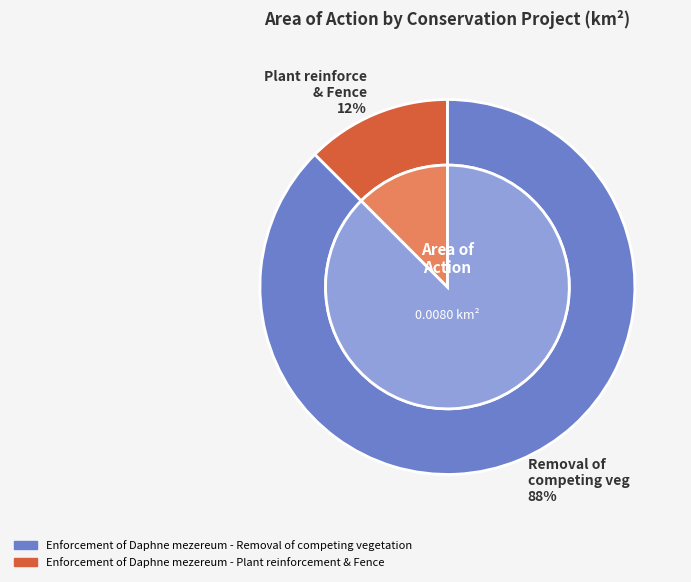

What is the largest slice in the pie chart?

Enforcement of Daphne mezereum - Removal of competing vegetation